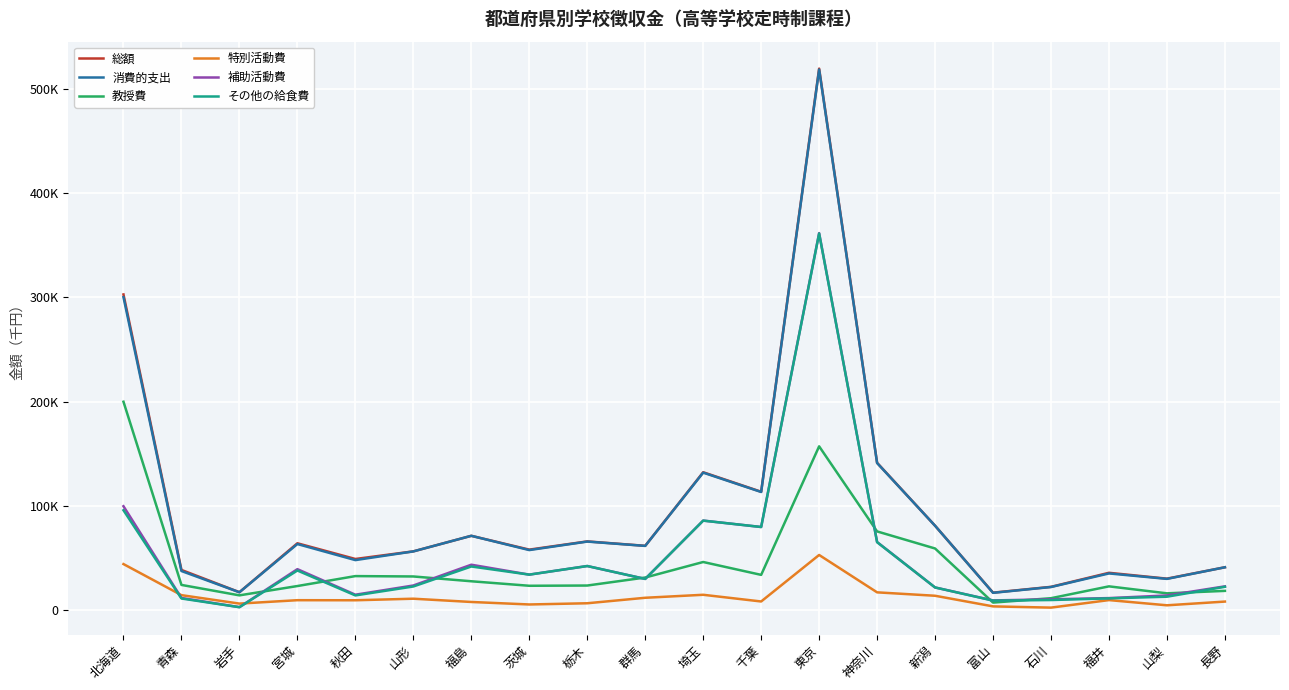

At 北海道, list the series in order from largest to smallest.

総額, 消費的支出, 教授費, 補助活動費, その他の給食費, 特別活動費